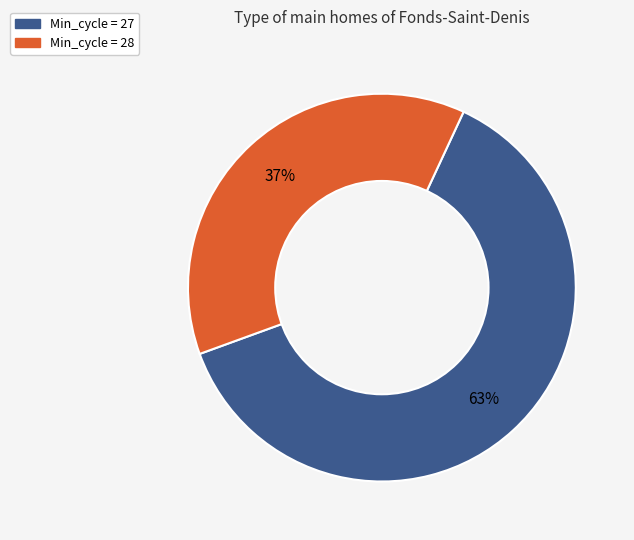

Is there any slice that represents more than half of the pie?

Yes